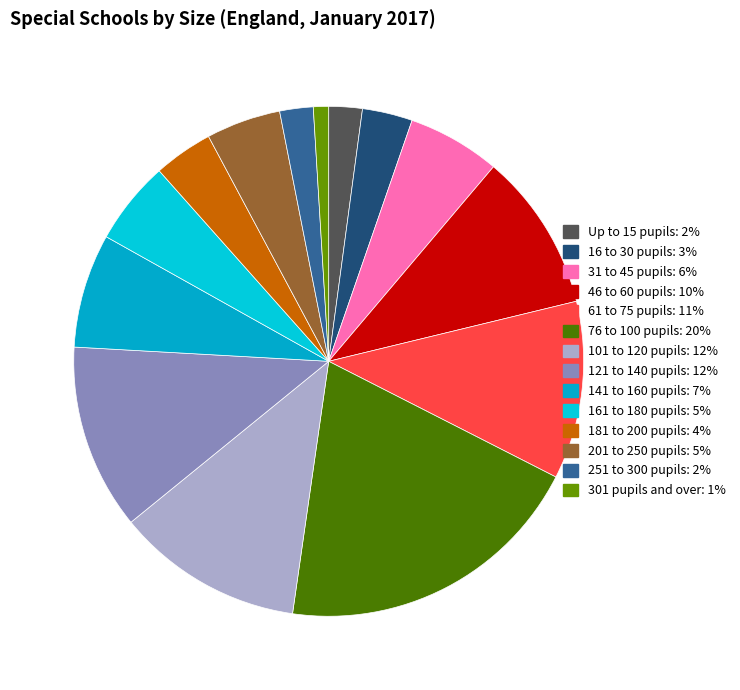

Combined, do 161 to 180 pupils and 61 to 75 pupils account for over 50%?

No